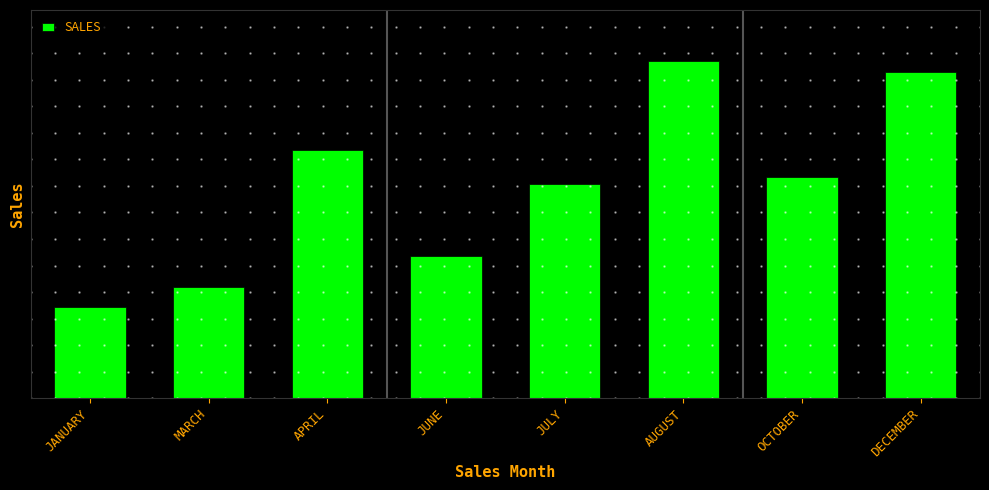

Between APRIL and AUGUST, which is larger?

AUGUST